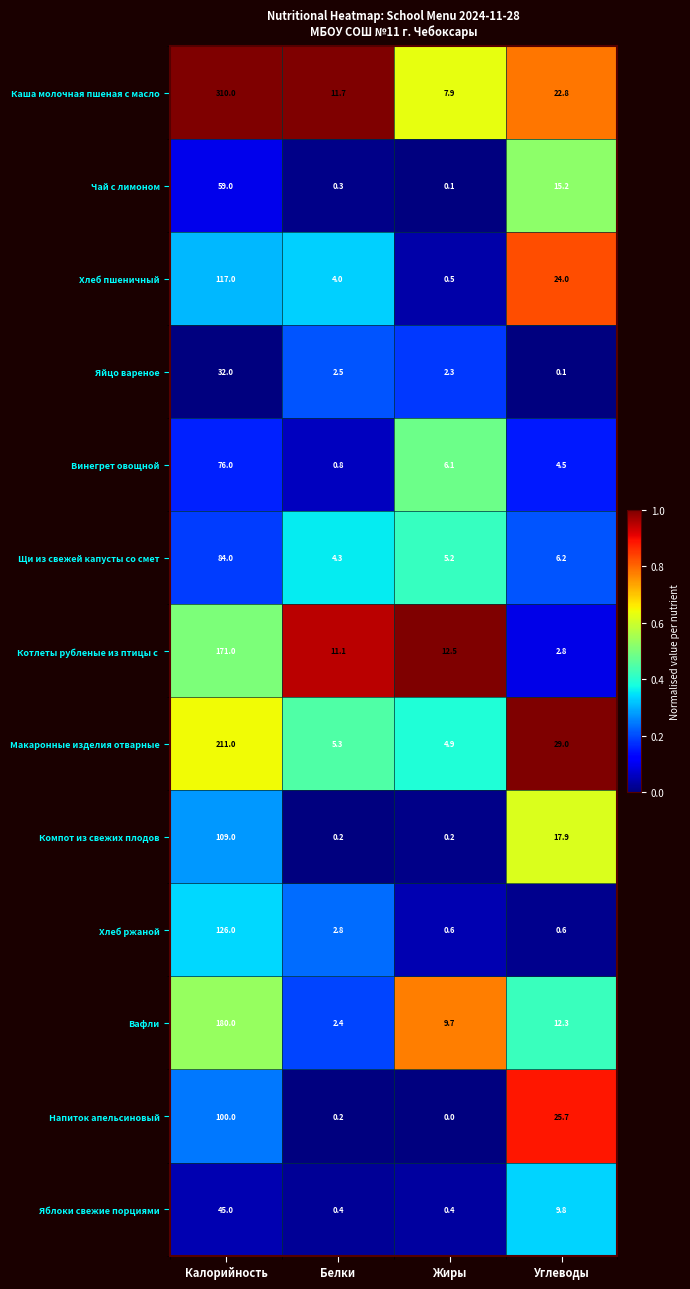

The value of Яблоки свежие порциями at Жиры is 0.4. True or false?

True